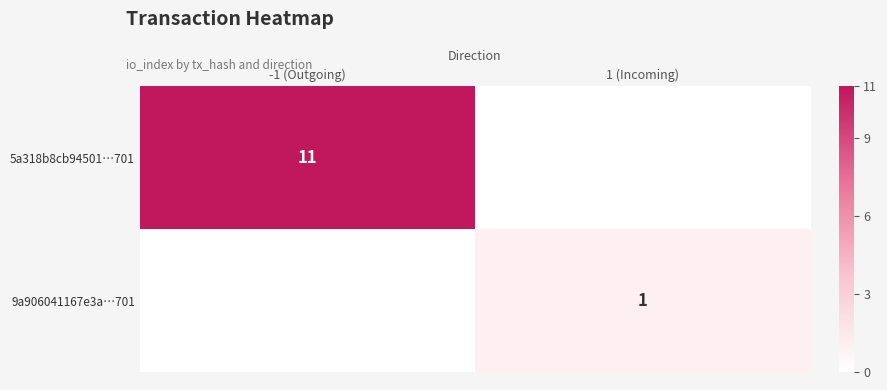

The value of 5a318b8cb94501…701 at -1 (Outgoing) is 4. True or false?

False